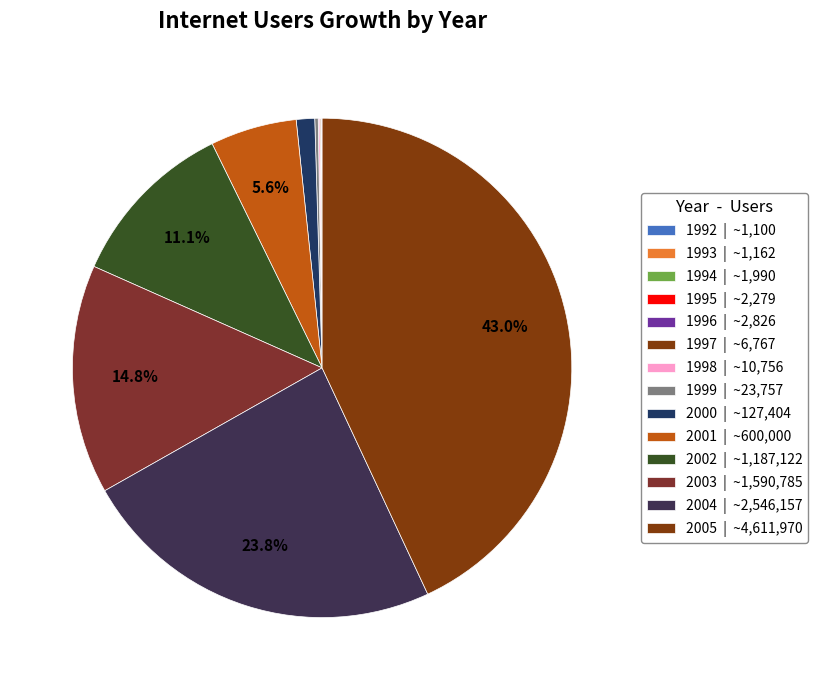

What is the total percentage of 2002 and 2003?

25.9%